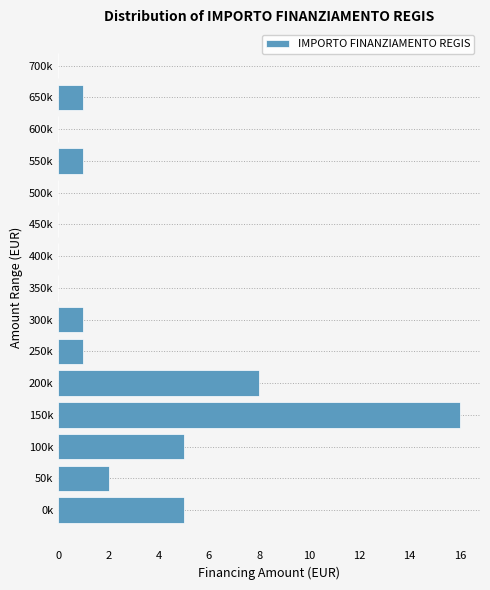

Reading bottom to top, extract all data points from this chart.

0k=5	50k=2	100k=5	150k=16	200k=8	250k=1	300k=1	350k=0	400k=0	450k=0	500k=0	550k=1	600k=0	650k=1	700k=0